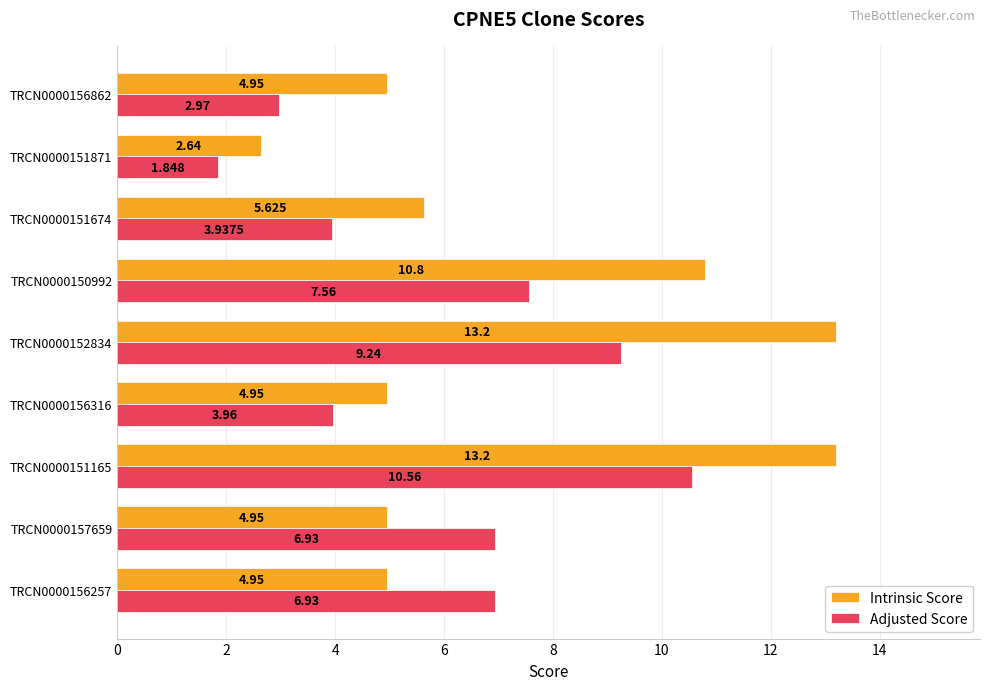

Is the value of Intrinsic Score at TRCN0000151165 greater than the value of Adjusted Score at TRCN0000156316?

Yes